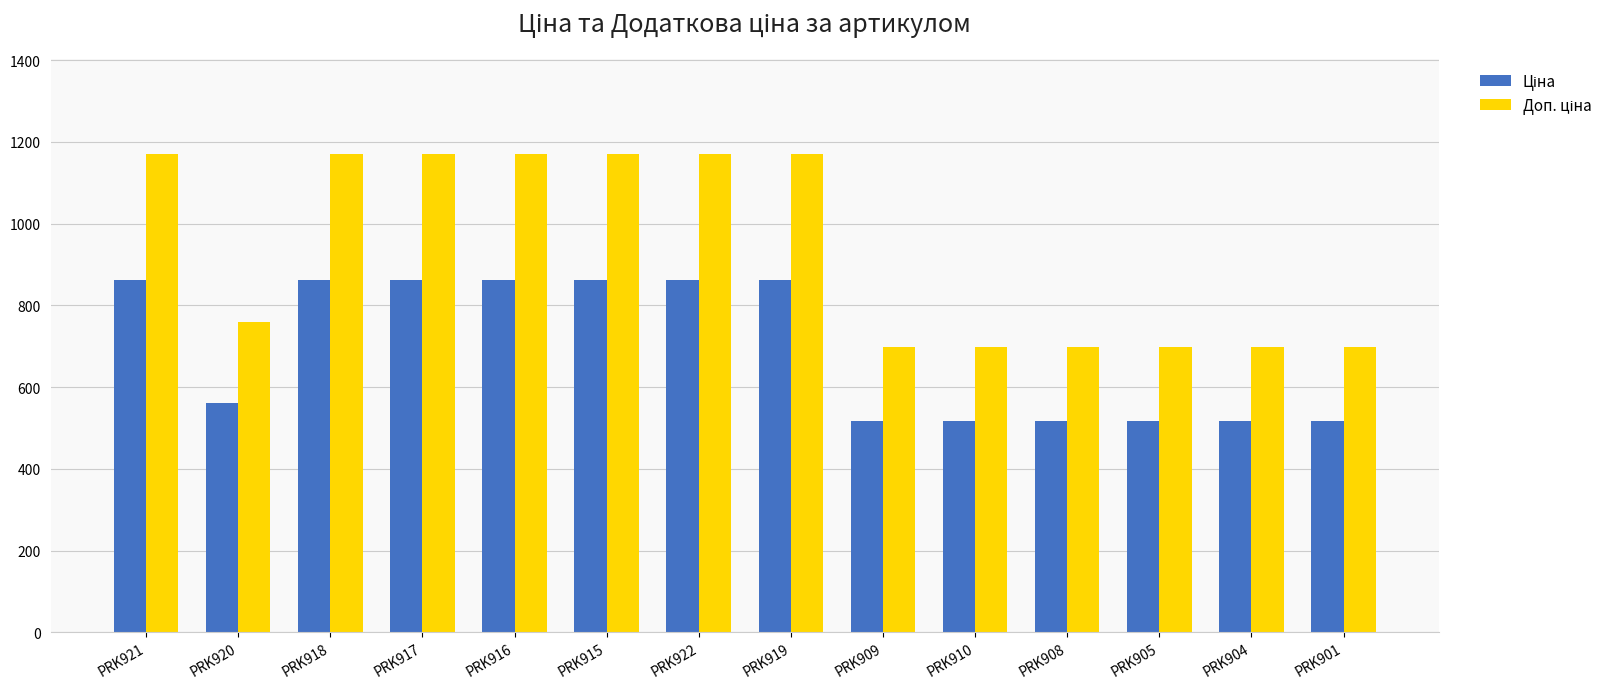

What is the greatest value displayed?

1169.2